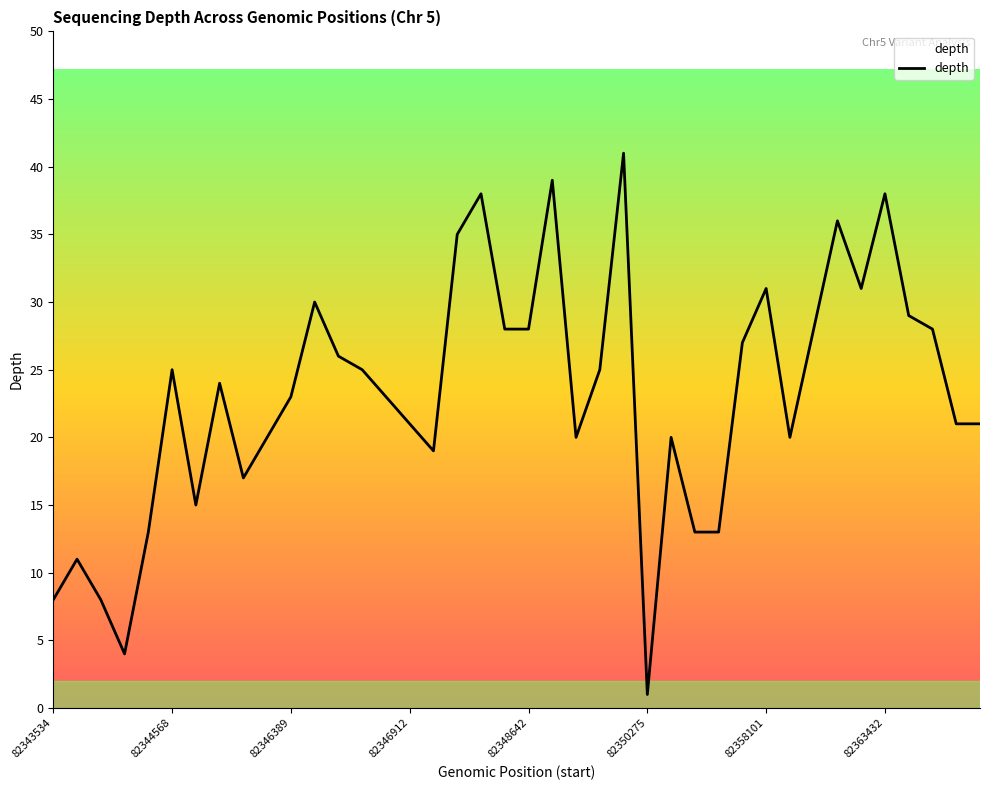

What is the maximum value shown in the chart?

41